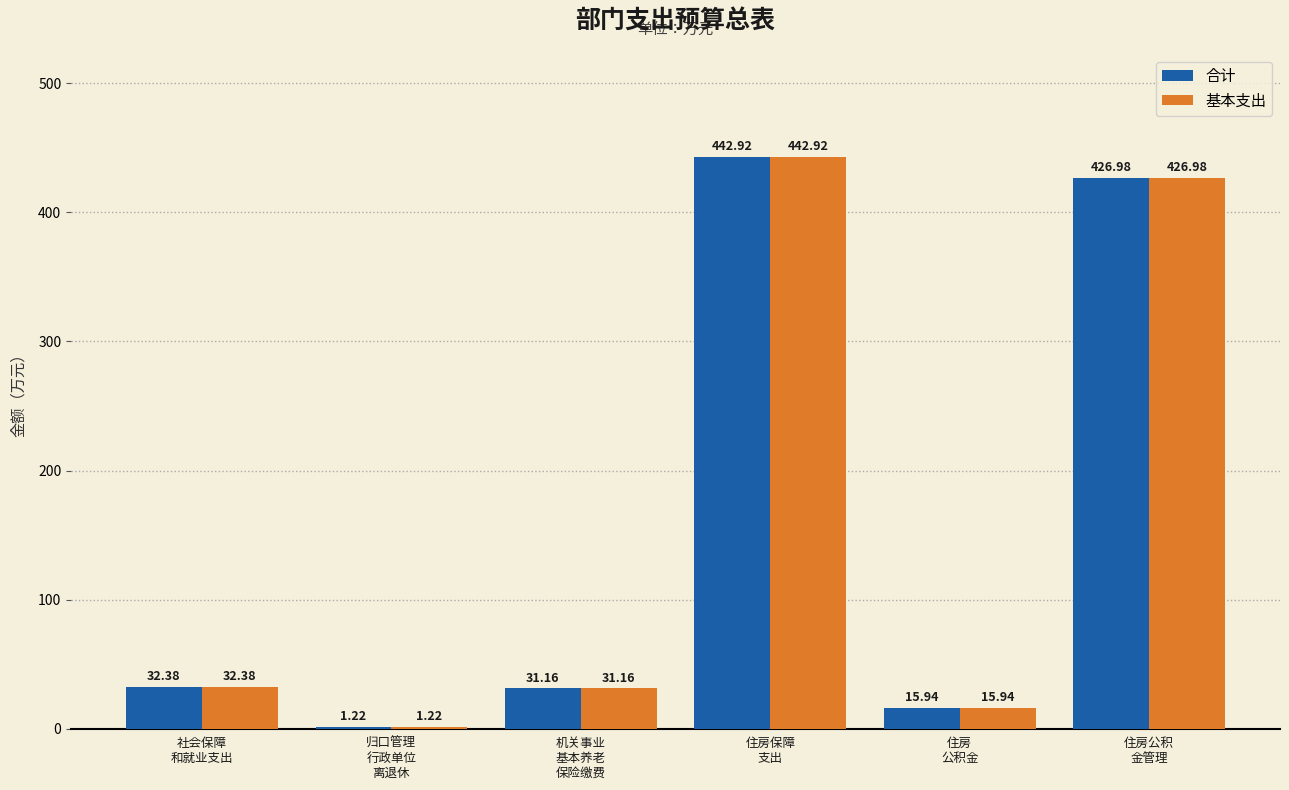

What is the sum of all 合计 values?

950.6